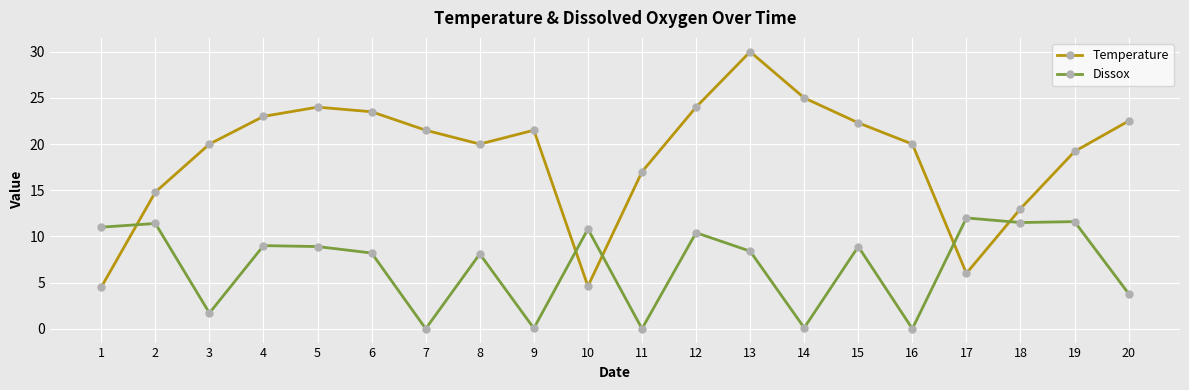

How many distinct data groups are displayed?

2